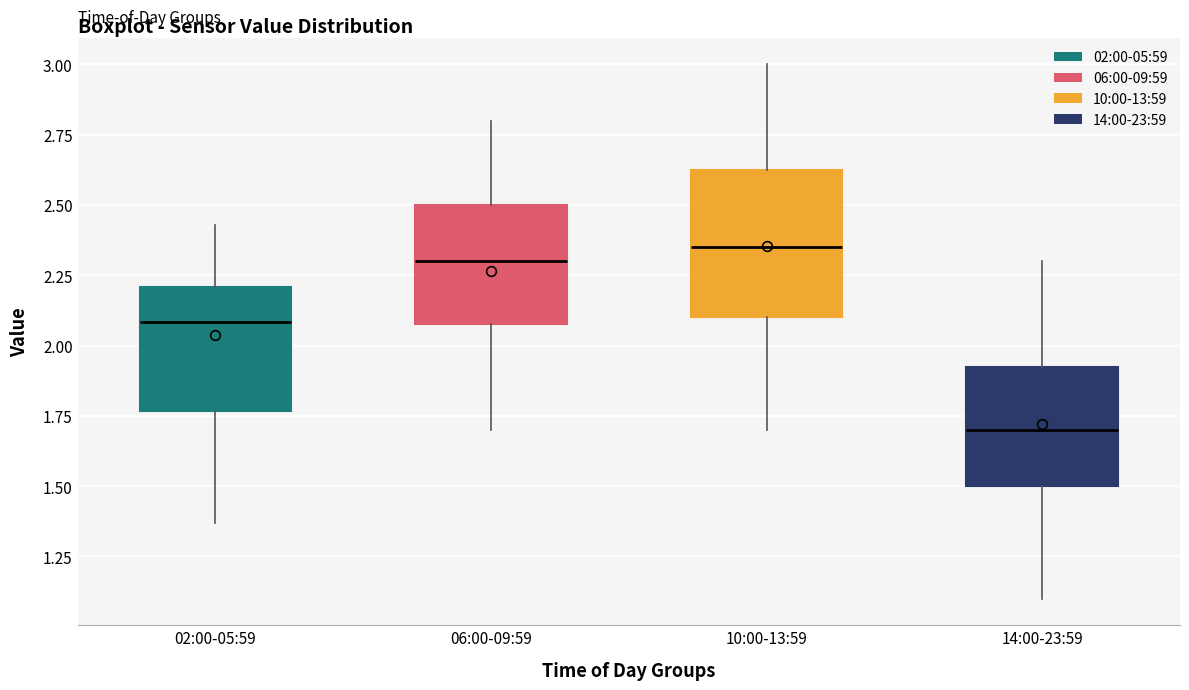

Reading left to right, read every box against the y-axis: the position of its median line, the range the box covers, and the ends of its whiskers. The values are not printed on the chart, so give them approximately, as read against the axis.

02:00-05:59: median 2.10, box 1.75 to 2.20, whiskers 1.35 to 2.45
06:00-09:59: median 2.30, box 2.10 to 2.50, whiskers 1.70 to 2.80
10:00-13:59: median 2.35, box 2.10 to 2.65, whiskers 1.70 to 3.00
14:00-23:59: median 1.70, box 1.50 to 1.95, whiskers 1.10 to 2.30